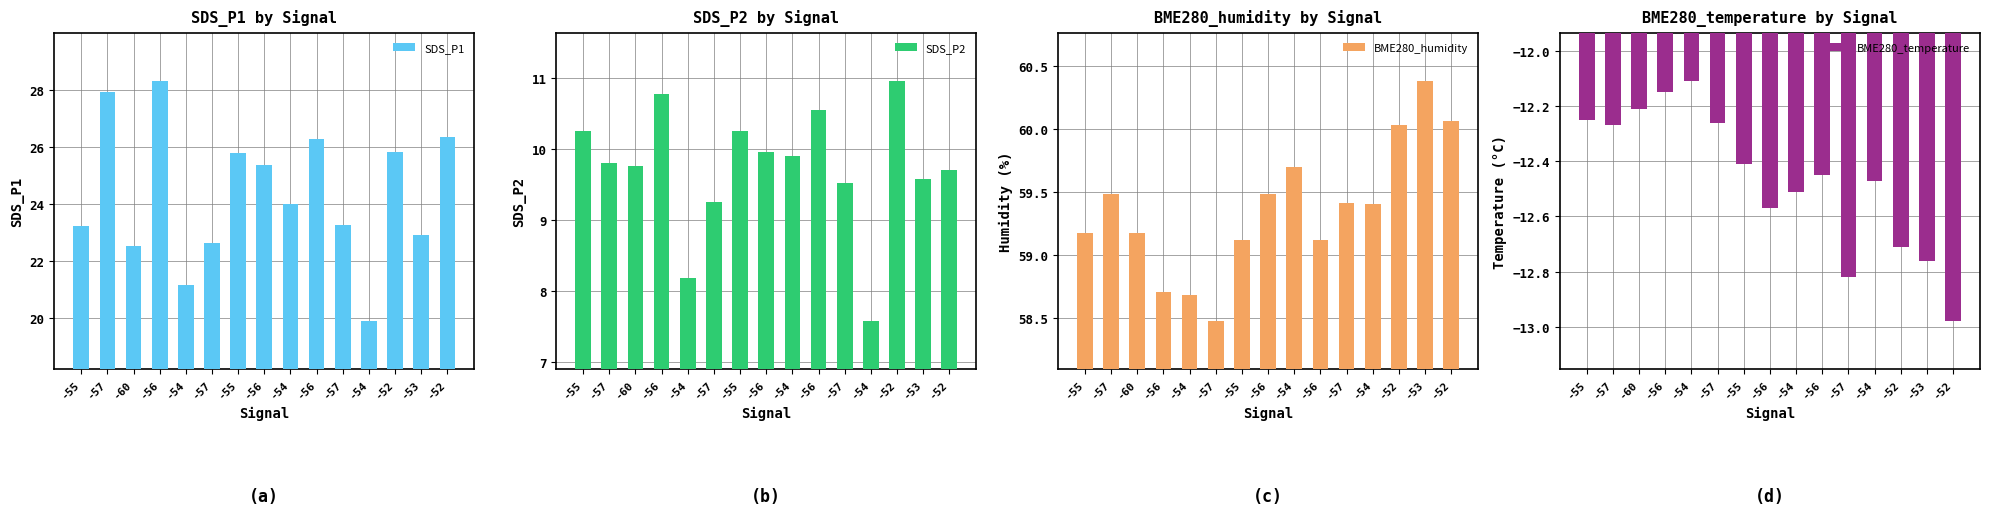

How many data points does each series have?

15